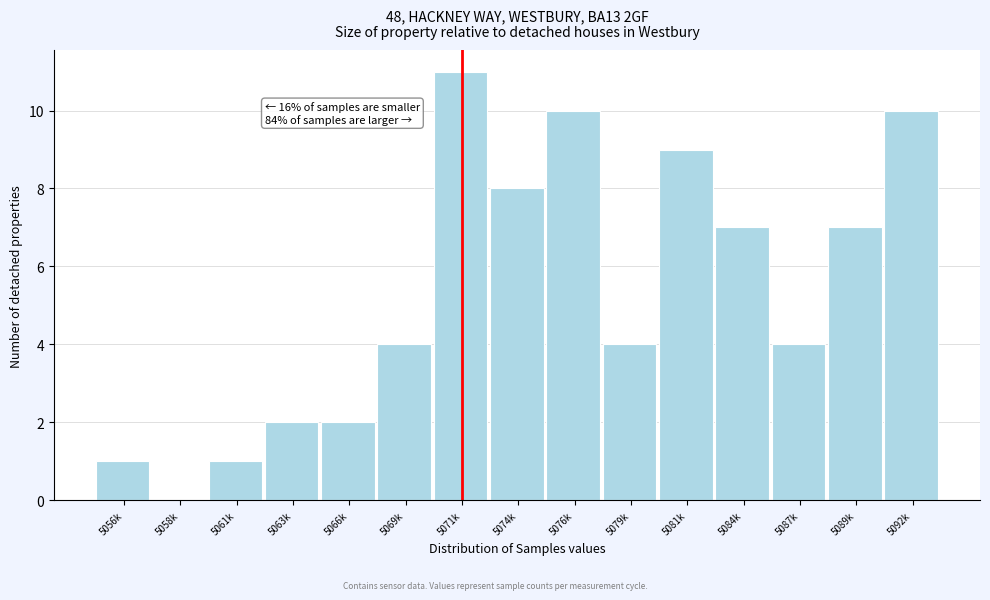

Reading left to right, what are all the values shown in this chart?

5056k=1	5058k=0	5061k=1	5063k=2	5066k=2	5069k=4	5071k=11	5074k=8	5076k=10	5079k=4	5081k=9	5084k=7	5087k=4	5089k=7	5092k=10